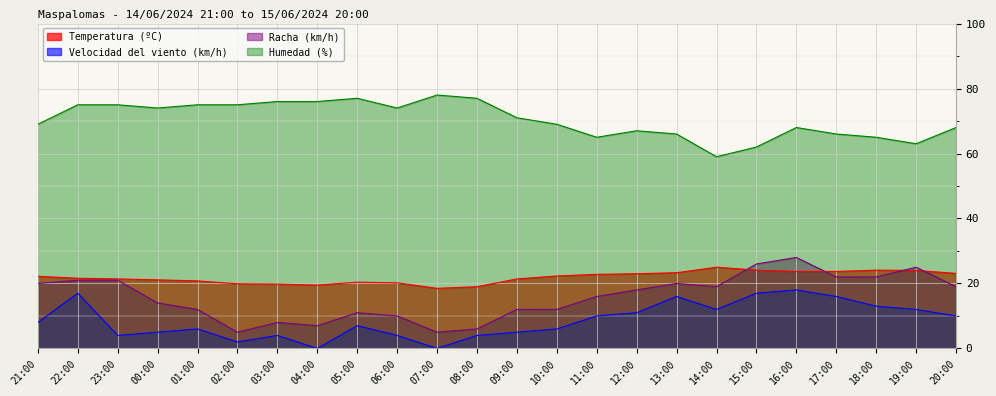

At which label is Racha (km/h) closest to 16?

11:00